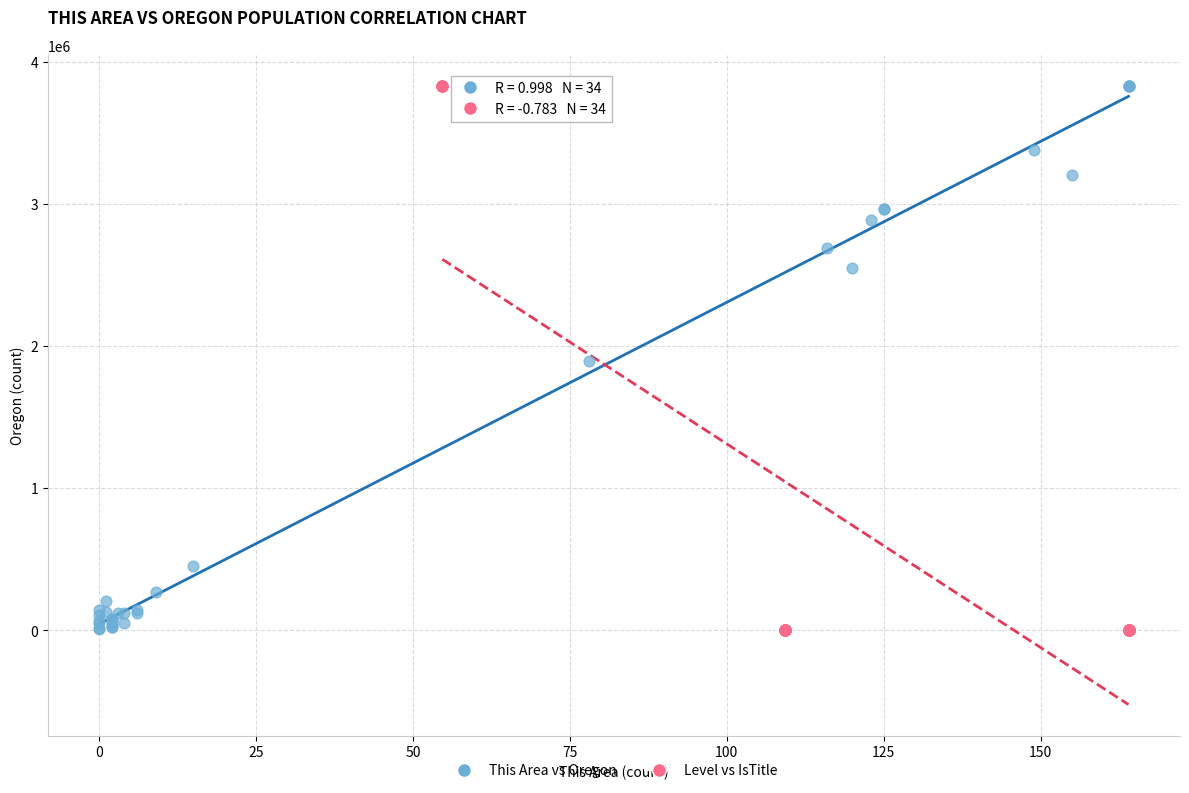

Which series has the widest spread of Y values?

Level vs IsTitle